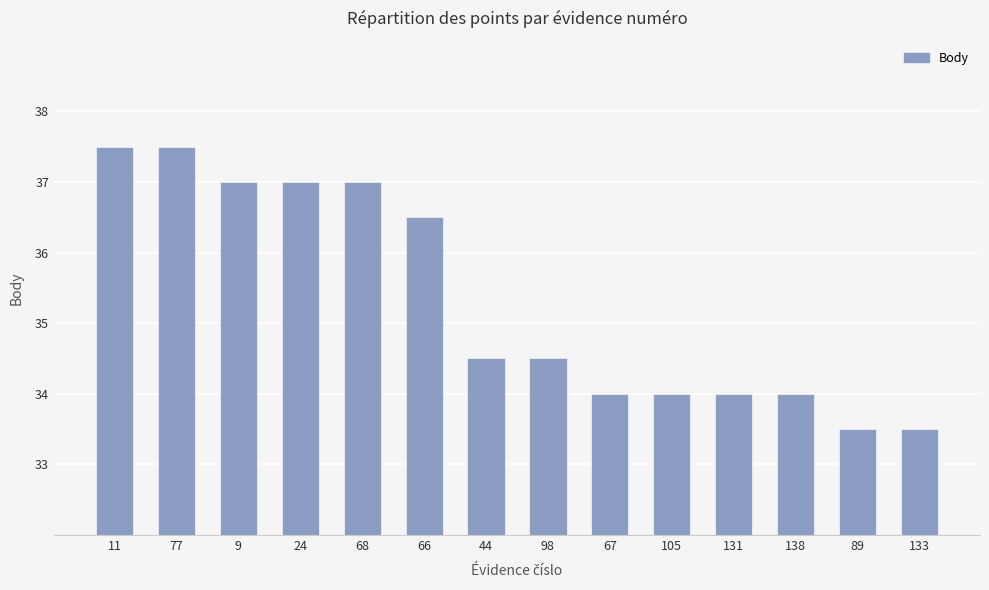

Does the chart contain any negative values?

No